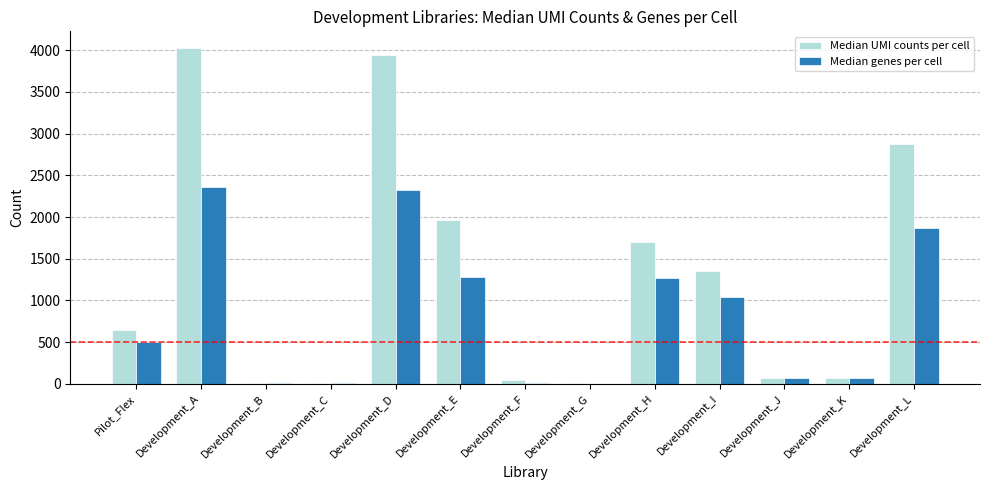

What is the total value across all series at Development_D?

6275